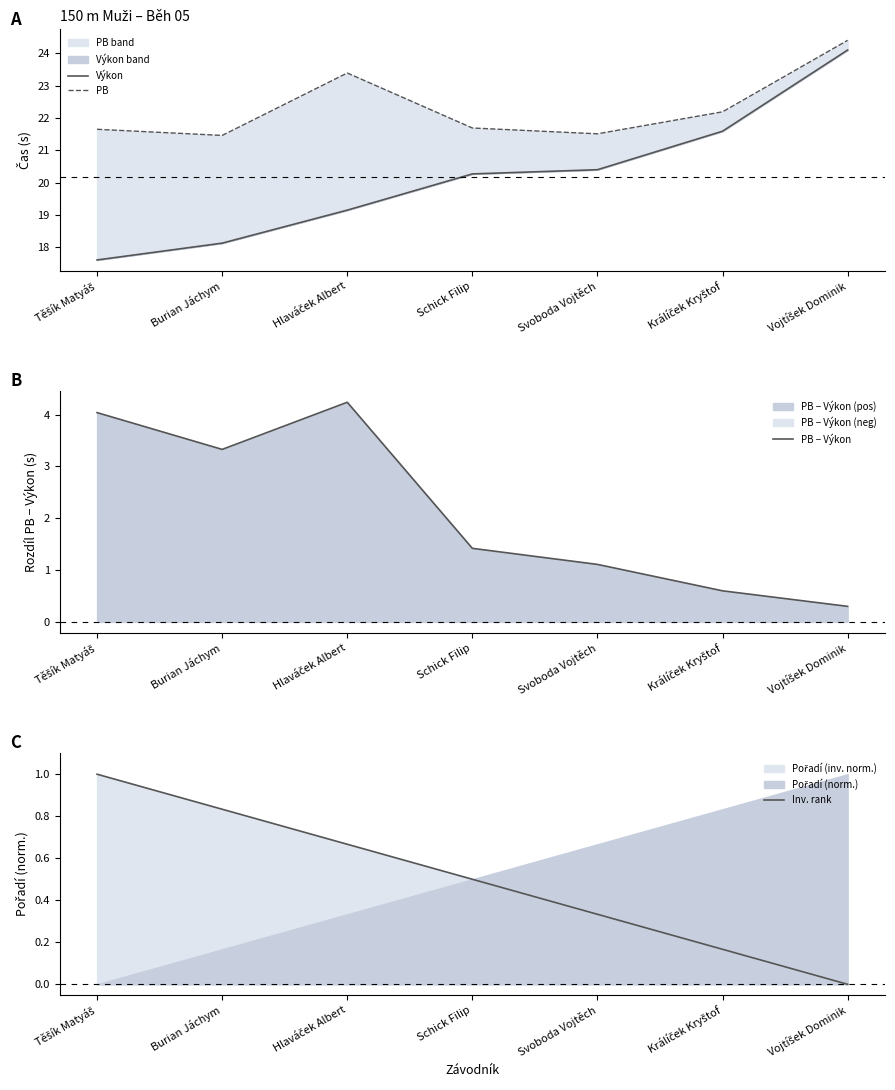

What is the average value of the PB − Výkon series?

2.1